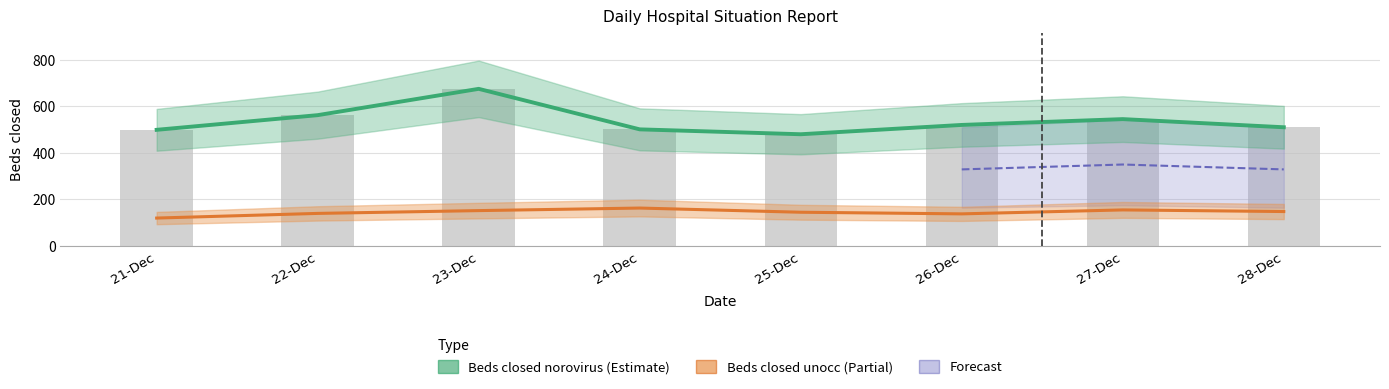

Reading left to right, extract all data points from this chart.

Beds closed norovirus: 21-Dec=499	22-Dec=562	23-Dec=675	24-Dec=501	25-Dec=480	26-Dec=520	27-Dec=545	28-Dec=510
Beds closed unocc: 21-Dec=120	22-Dec=140	23-Dec=152	24-Dec=163	25-Dec=145	26-Dec=138	27-Dec=155	28-Dec=148